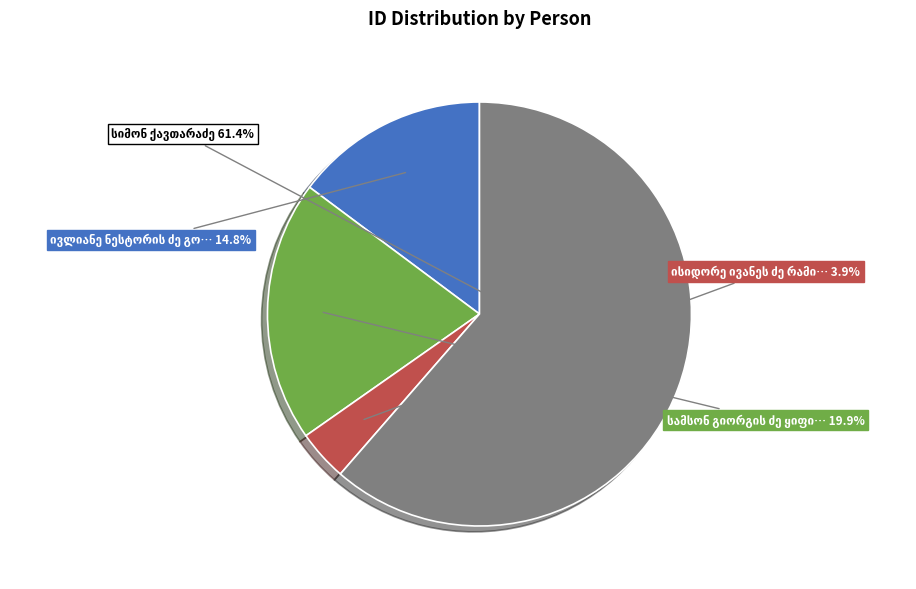

Is there a majority slice in this chart?

Yes